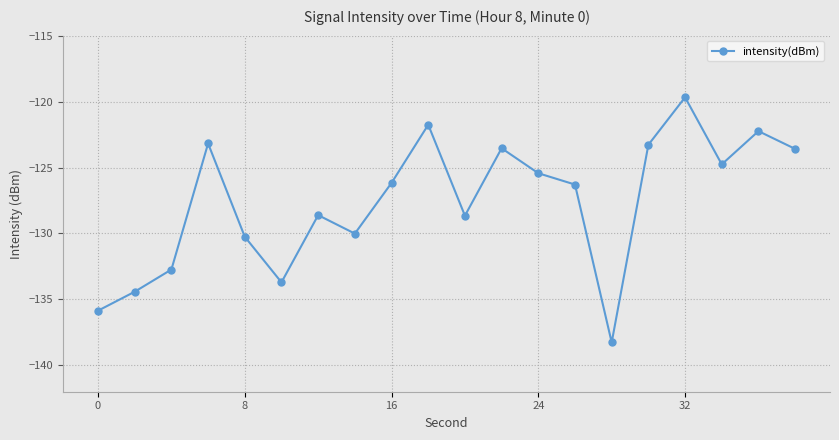

How many data points does each series have?

20